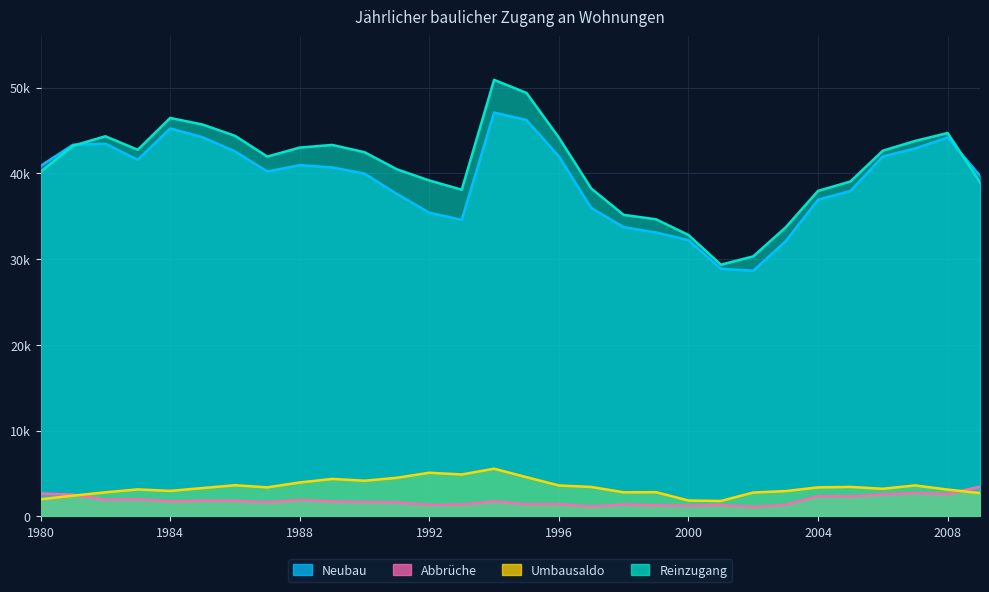

What value does the Neubau series have at 2007, to the nearest 100?

42900